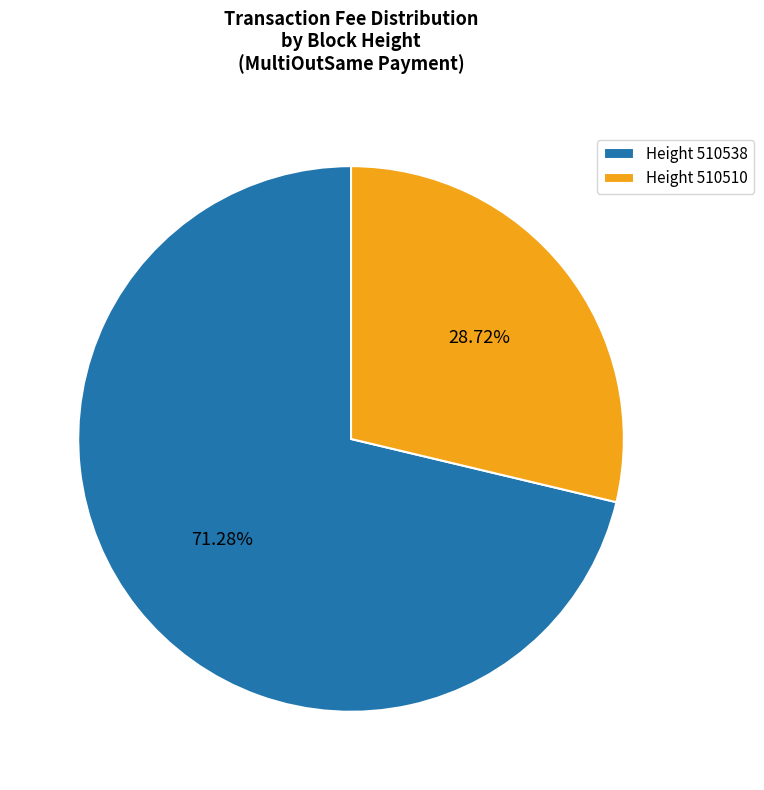

Combined, do Height 510510 and Height 510538 account for over 50%?

Yes